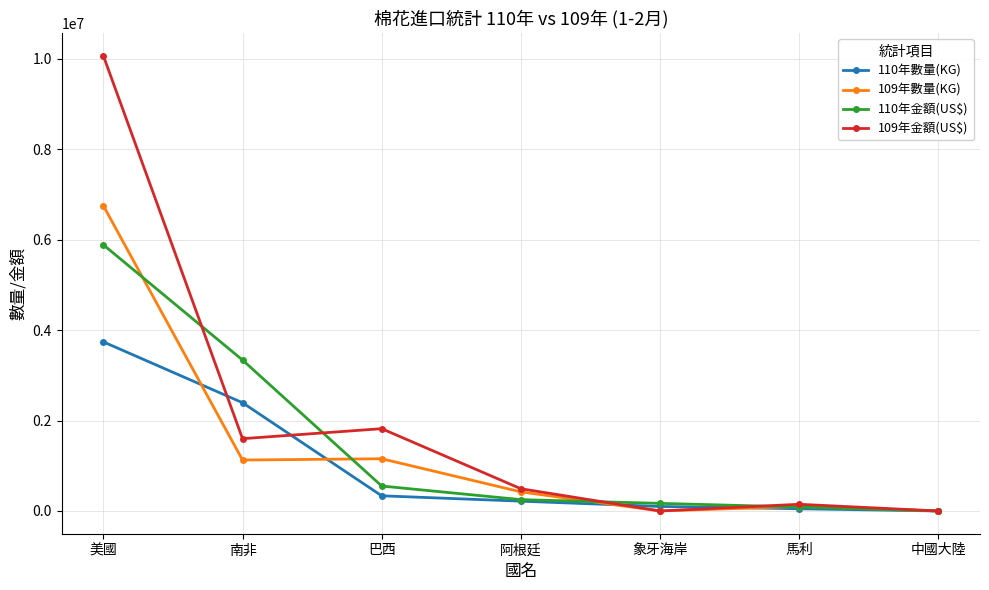

What is the label of the 6th point from the right?

南非